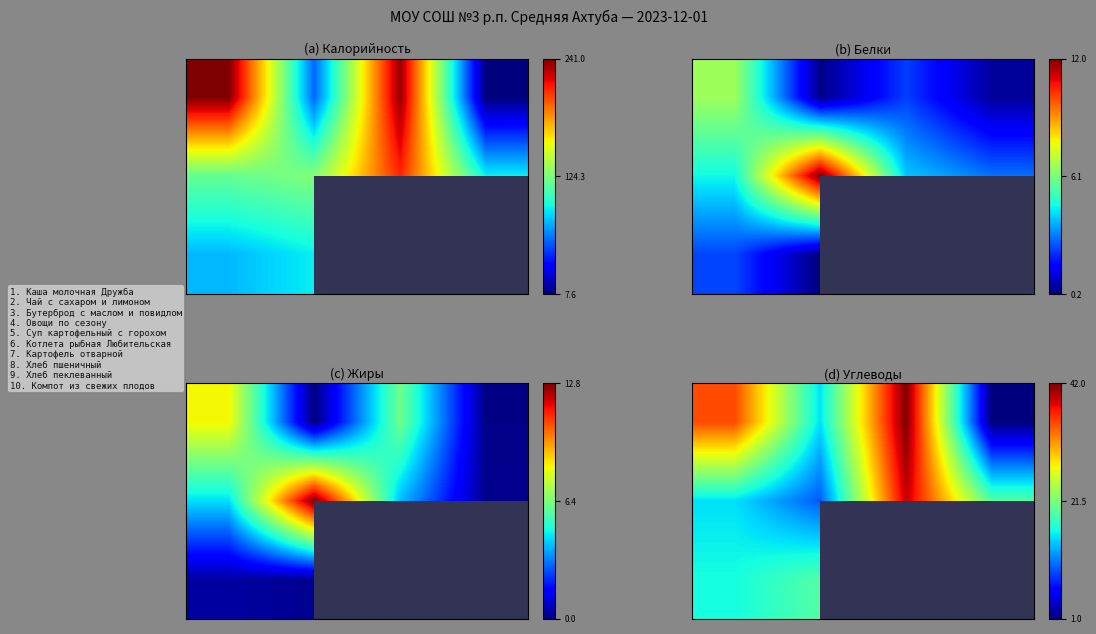

At how many categories does at least one series exceed 0?

4